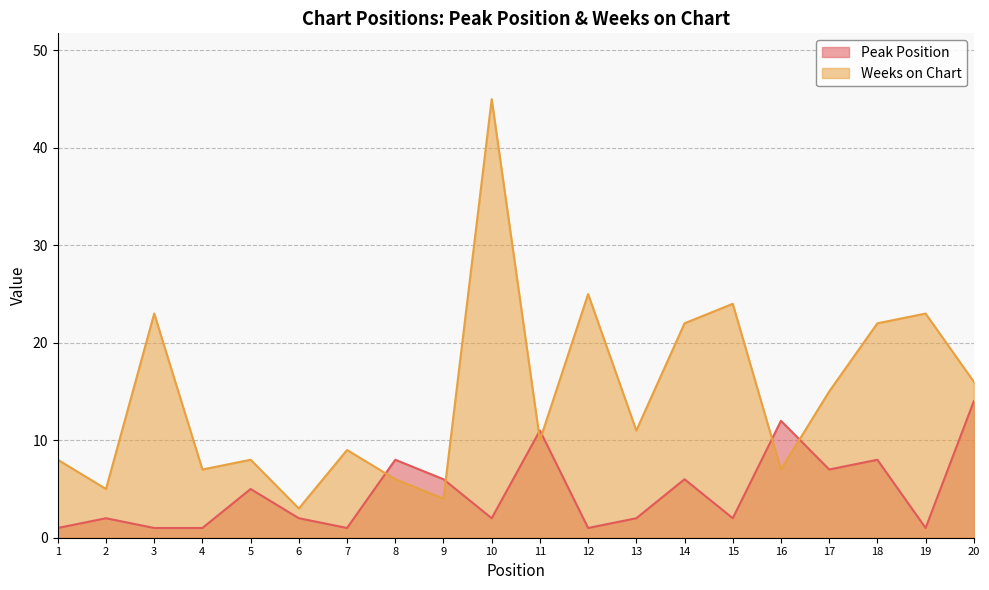

Reading left to right, list all the values displayed in this chart.

Peak Position: 1	2	1	1	5	2	1	8	6	2	11	1	2	6	2	12	7	8	1	14
Weeks on Chart: 8	5	23	7	8	3	9	6	4	45	10	25	11	22	24	7	15	22	23	16